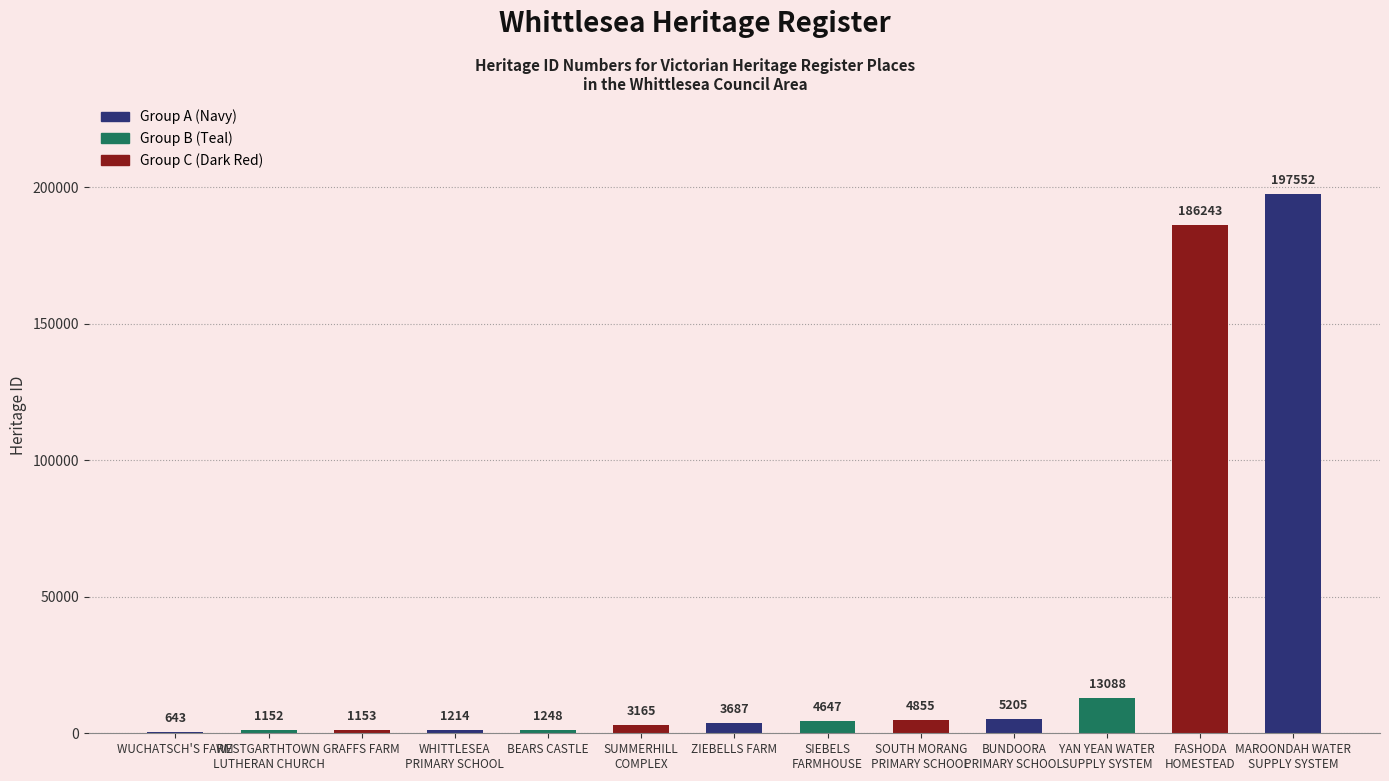

Reading left to right, list all the values displayed in this chart.

WUCHATSCH'S FARM=643	WESTGARTHTOWN
LUTHERAN CHURCH=1152	GRAFFS FARM=1153	WHITTLESEA
PRIMARY SCHOOL=1214	BEARS CASTLE=1248	SUMMERHILL
COMPLEX=3165	ZIEBELLS FARM=3687	SIEBELS
FARMHOUSE=4647	SOUTH MORANG
PRIMARY SCHOOL=4855	BUNDOORA
PRIMARY SCHOOL=5205	YAN YEAN WATER
SUPPLY SYSTEM=13088	FASHODA
HOMESTEAD=186243	MAROONDAH WATER
SUPPLY SYSTEM=197552